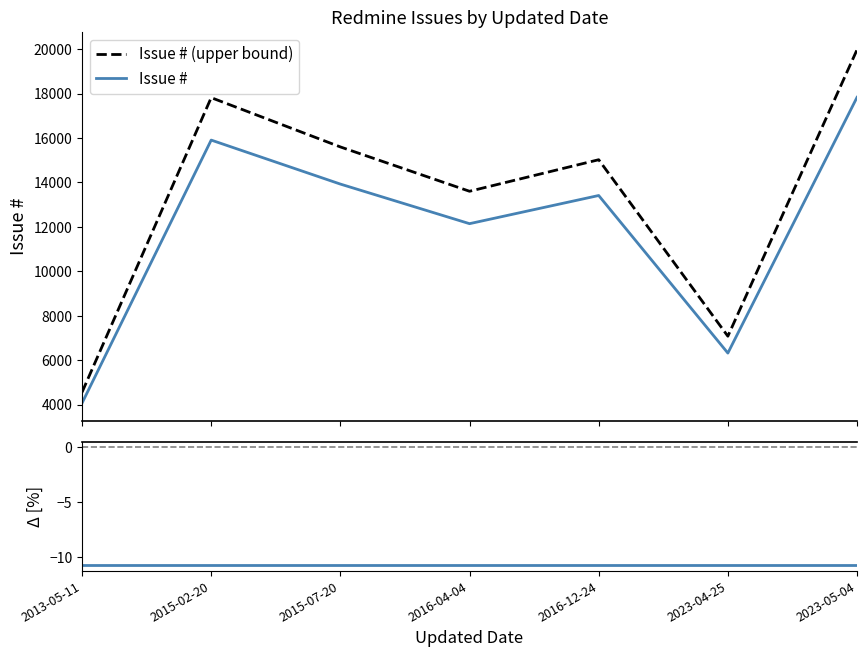

Which series has the widest spread of values?

Issue # (upper bound)